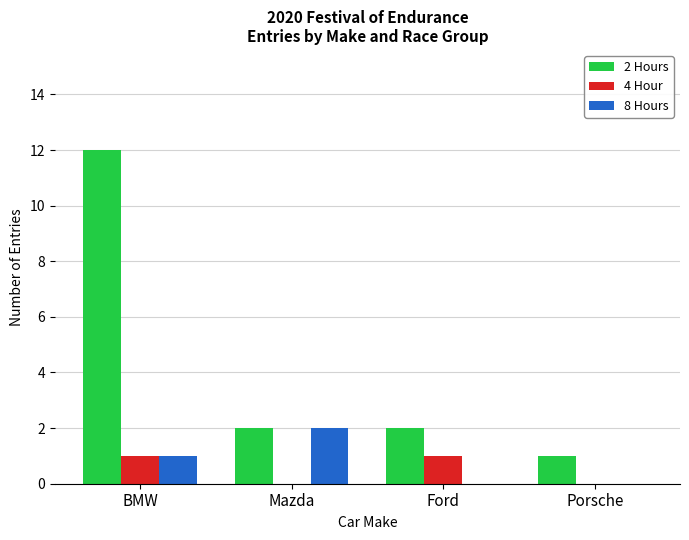

The 4 Hour series shows 0 at Mazda. True or false?

True